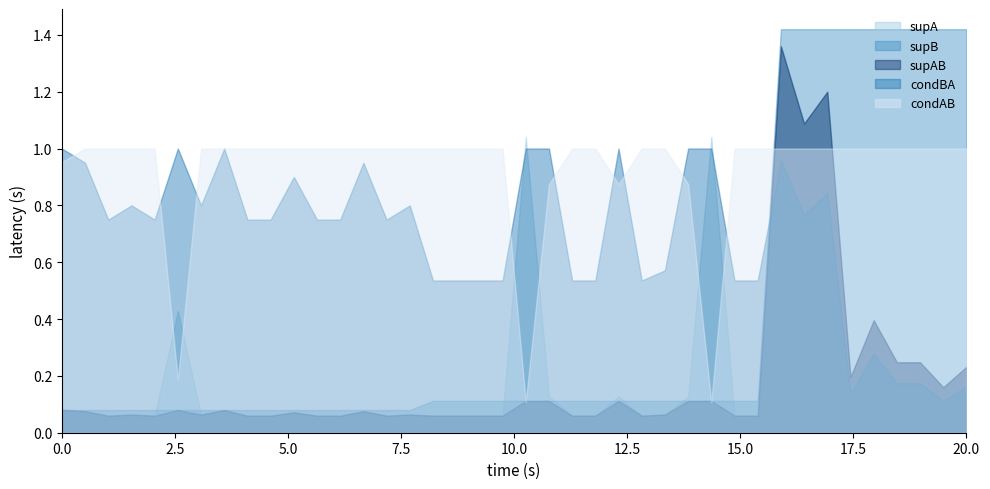

What is the sum of the condBA values at 0 and 8?

1.8